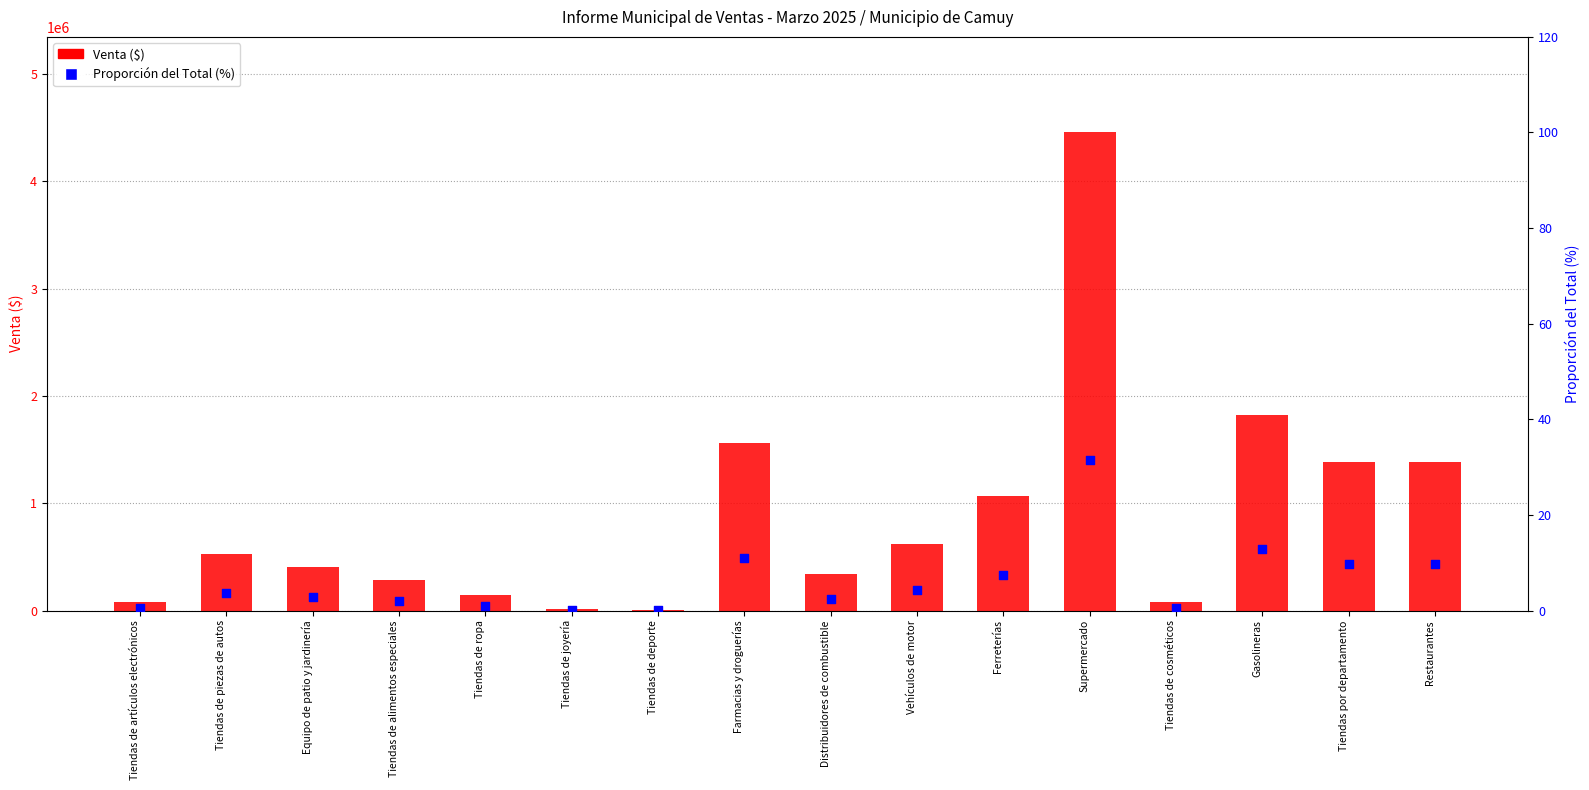

Which series reaches the maximum Y coordinate?

Venta